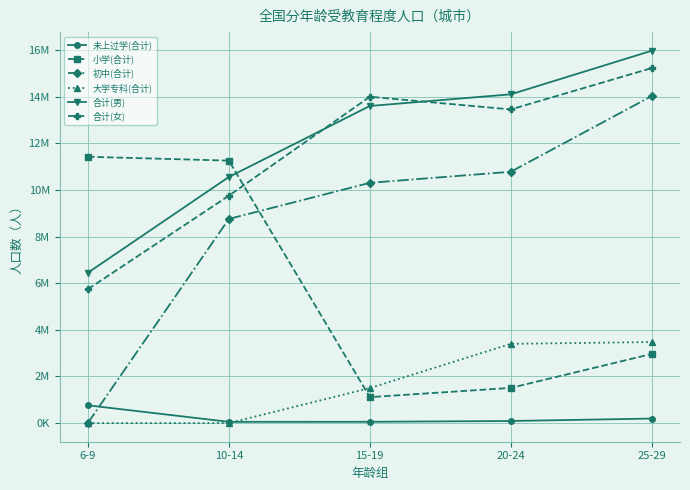

What are all the series names shown in the legend?

未上过学(合计), 小学(合计), 初中(合计), 大学专科(合计), 合计(男), 合计(女)